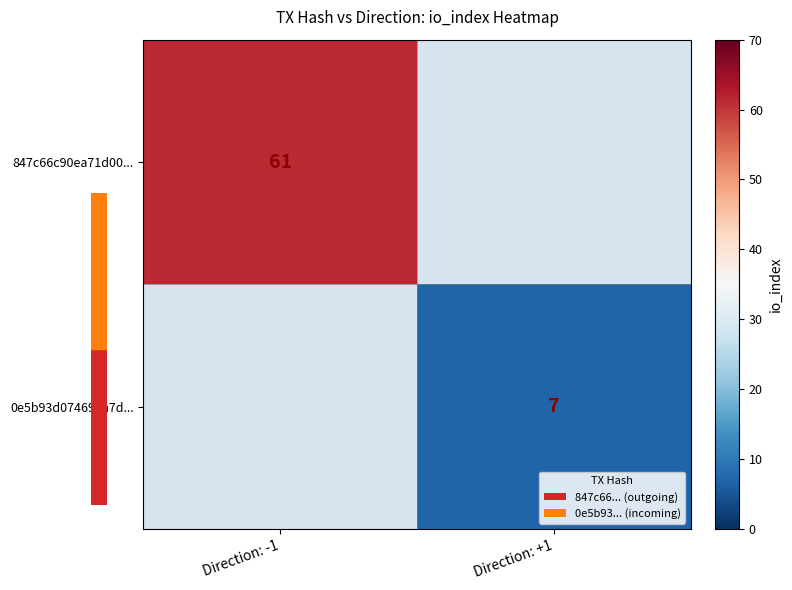

At which category does the chart reach its peak across all series?

Direction: -1